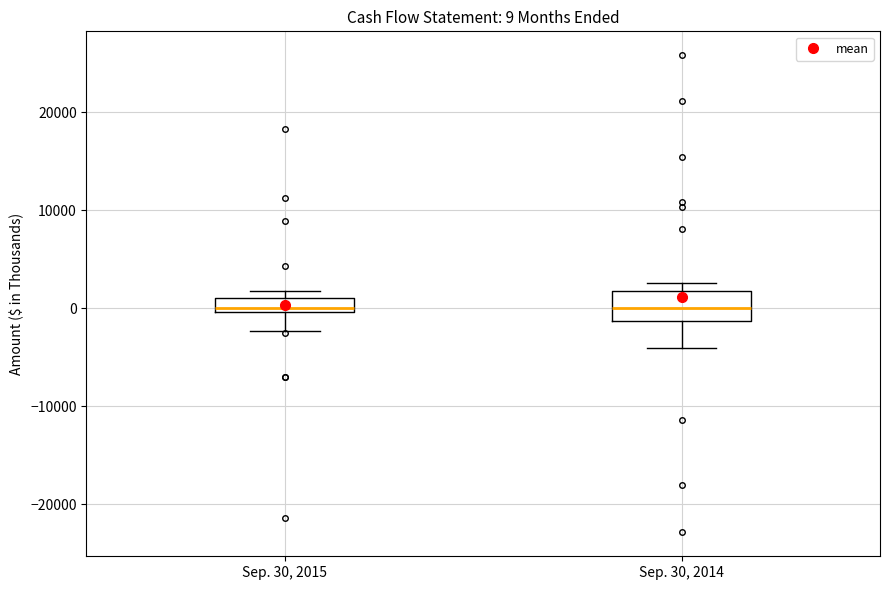

Which box is the tallest, from its lower edge to its upper edge?

Sep. 30, 2014